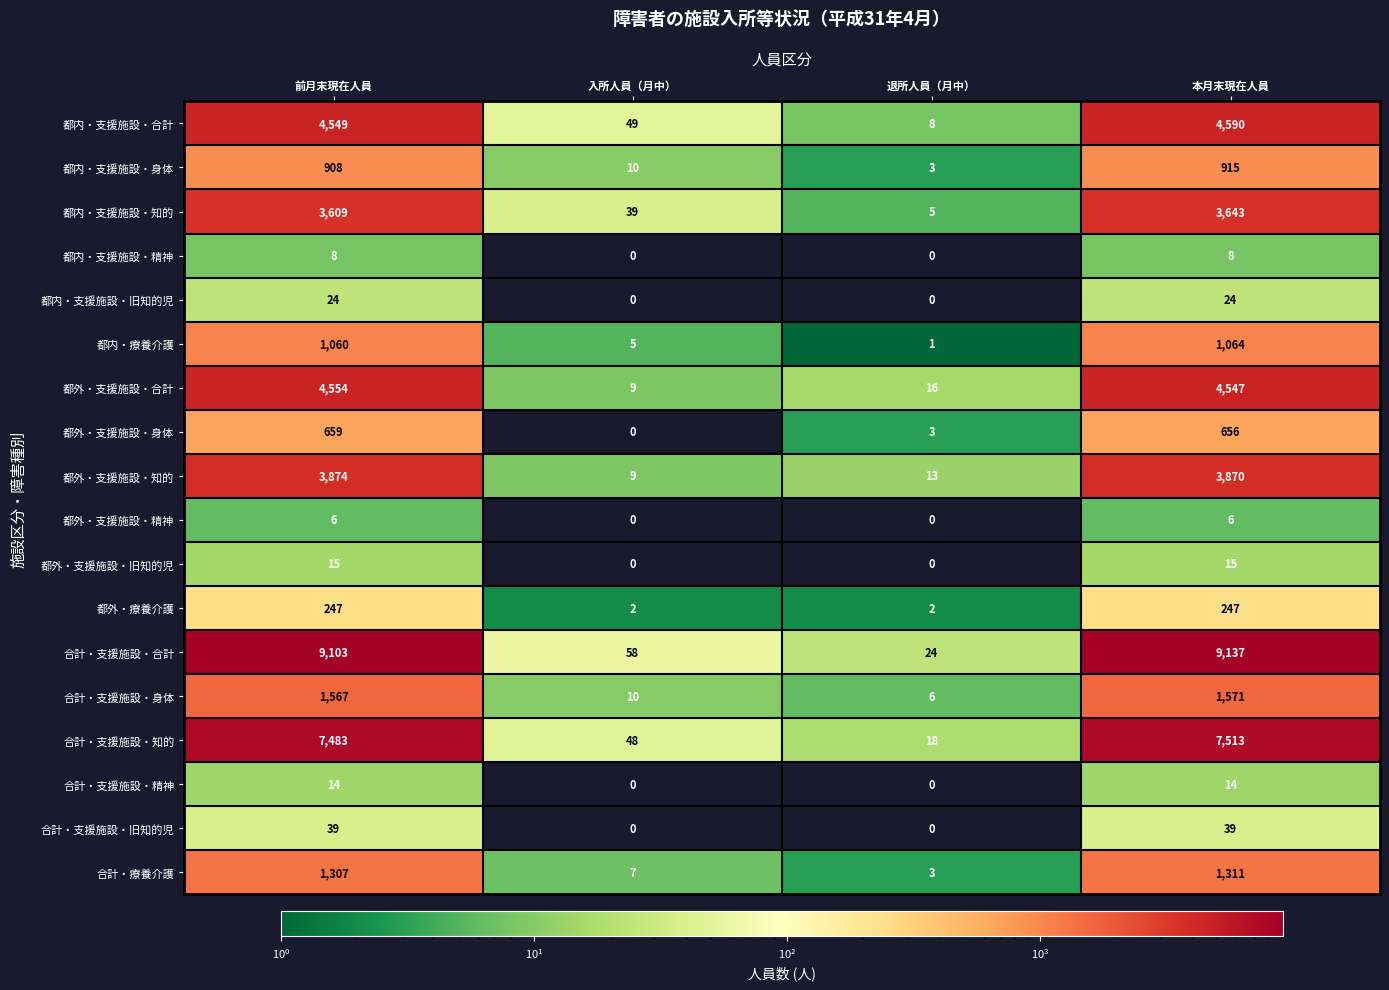

Is the value of 都外・支援施設・身体 at 前月末現在人員 greater than the value of 都外・支援施設・合計 at 前月末現在人員?

No